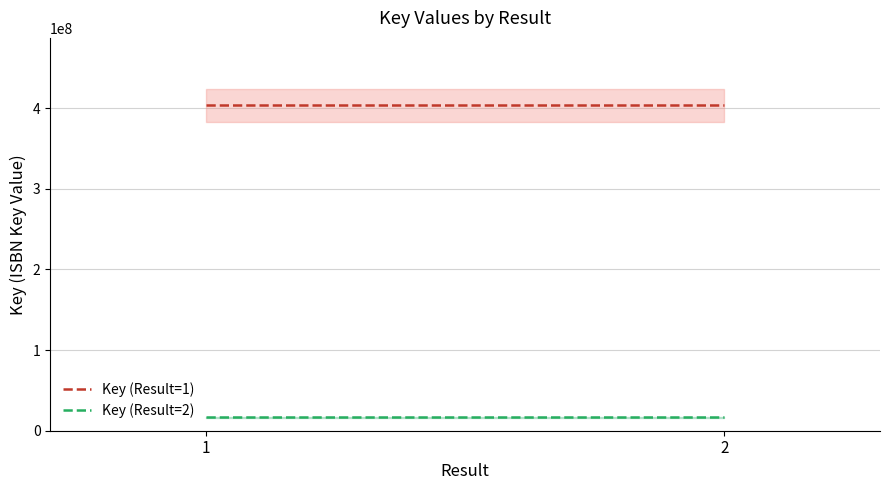

List the labels in order of Key (Result=2) value, largest first.

1, 2